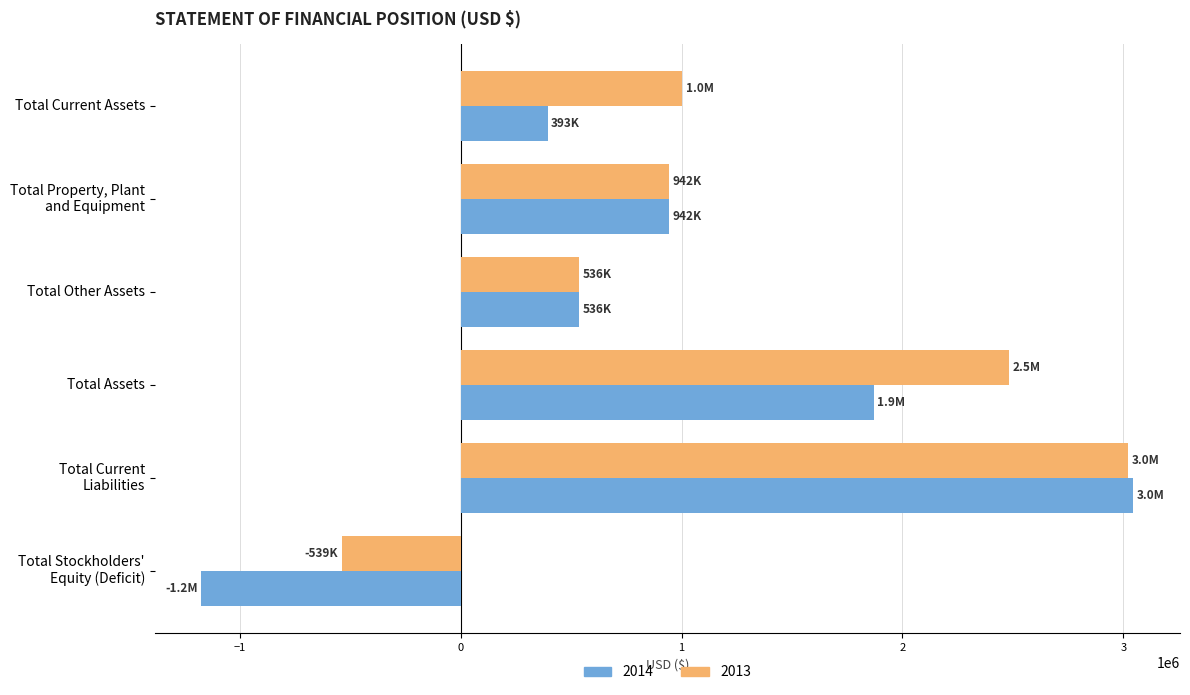

What is the greatest value displayed?

3045970